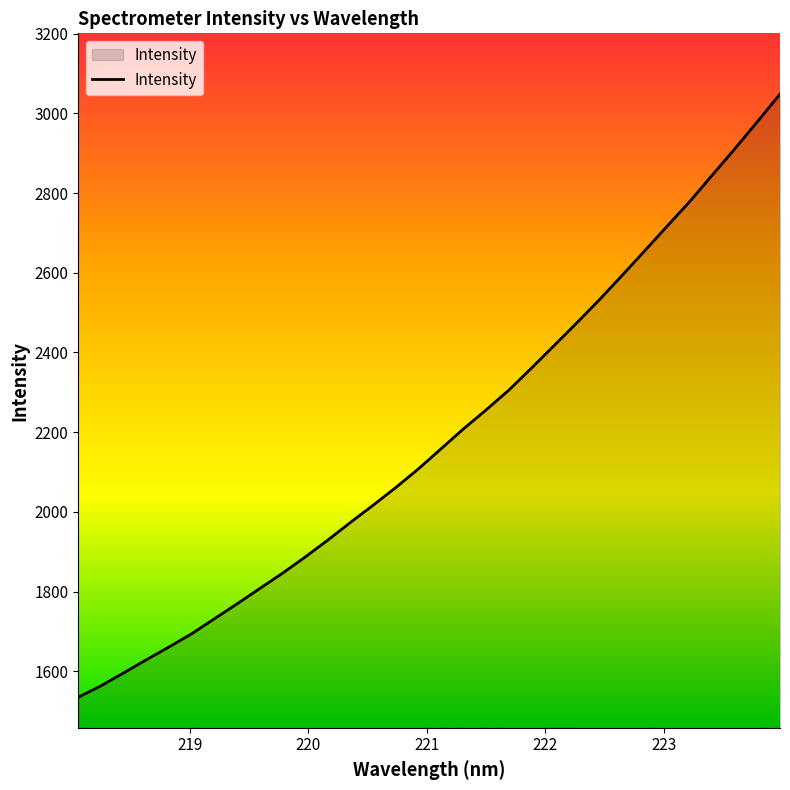

What is the smallest value displayed?

1535.4